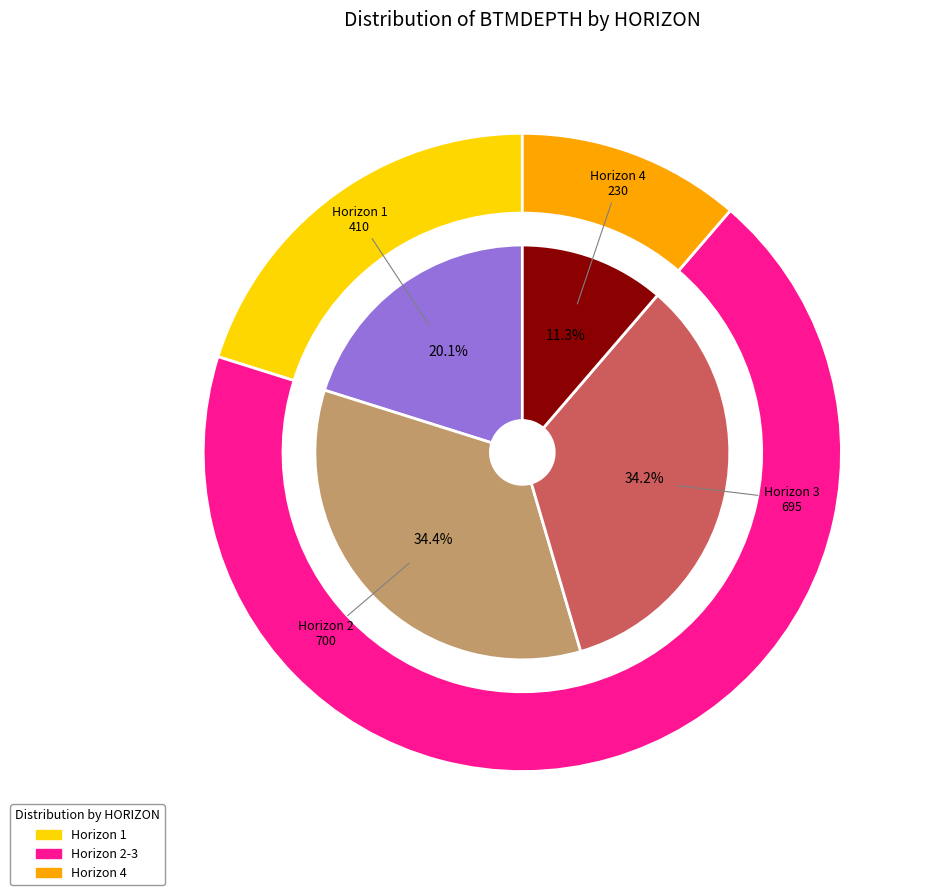

Is there any slice that represents more than half of the pie?

No